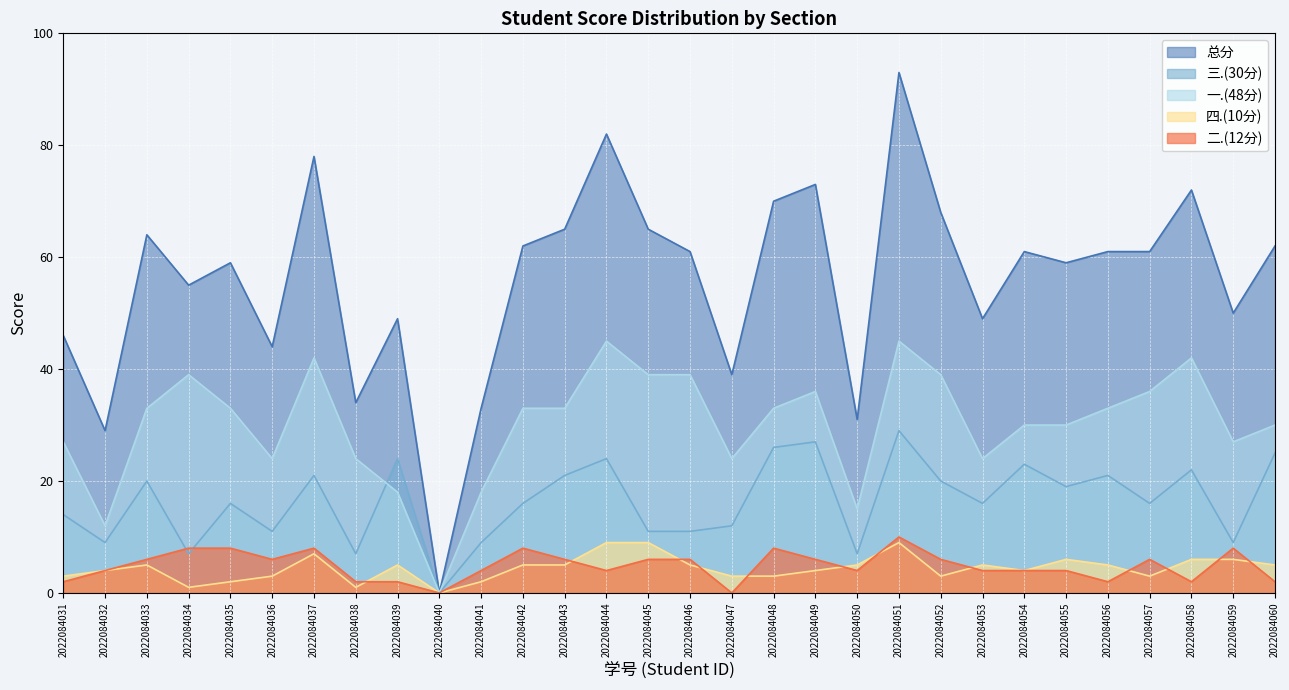

Reading left to right, what are all the values shown in this chart?

总分: 2022084031=46	2022084032=29	2022084033=64	2022084034=55	2022084035=59	2022084036=44	2022084037=78	2022084038=34	2022084039=49	2022084040=0	2022084041=33	2022084042=62	2022084043=65	2022084044=82	2022084045=65	2022084046=61	2022084047=39	2022084048=70	2022084049=73	2022084050=31	2022084051=93	2022084052=68	2022084053=49	2022084054=61	2022084055=59	2022084056=61	2022084057=61	2022084058=72	2022084059=50	2022084060=62
三.(30分): 2022084031=14	2022084032=9	2022084033=20	2022084034=7	2022084035=16	2022084036=11	2022084037=21	2022084038=7	2022084039=24	2022084040=0	2022084041=9	2022084042=16	2022084043=21	2022084044=24	2022084045=11	2022084046=11	2022084047=12	2022084048=26	2022084049=27	2022084050=7	2022084051=29	2022084052=20	2022084053=16	2022084054=23	2022084055=19	2022084056=21	2022084057=16	2022084058=22	2022084059=9	2022084060=25
一.(48分): 2022084031=27	2022084032=12	2022084033=33	2022084034=39	2022084035=33	2022084036=24	2022084037=42	2022084038=24	2022084039=18	2022084040=0	2022084041=18	2022084042=33	2022084043=33	2022084044=45	2022084045=39	2022084046=39	2022084047=24	2022084048=33	2022084049=36	2022084050=15	2022084051=45	2022084052=39	2022084053=24	2022084054=30	2022084055=30	2022084056=33	2022084057=36	2022084058=42	2022084059=27	2022084060=30
四.(10分): 2022084031=3	2022084032=4	2022084033=5	2022084034=1	2022084035=2	2022084036=3	2022084037=7	2022084038=1	2022084039=5	2022084040=0	2022084041=2	2022084042=5	2022084043=5	2022084044=9	2022084045=9	2022084046=5	2022084047=3	2022084048=3	2022084049=4	2022084050=5	2022084051=9	2022084052=3	2022084053=5	2022084054=4	2022084055=6	2022084056=5	2022084057=3	2022084058=6	2022084059=6	2022084060=5
二.(12分): 2022084031=2	2022084032=4	2022084033=6	2022084034=8	2022084035=8	2022084036=6	2022084037=8	2022084038=2	2022084039=2	2022084040=0	2022084041=4	2022084042=8	2022084043=6	2022084044=4	2022084045=6	2022084046=6	2022084047=0	2022084048=8	2022084049=6	2022084050=4	2022084051=10	2022084052=6	2022084053=4	2022084054=4	2022084055=4	2022084056=2	2022084057=6	2022084058=2	2022084059=8	2022084060=2